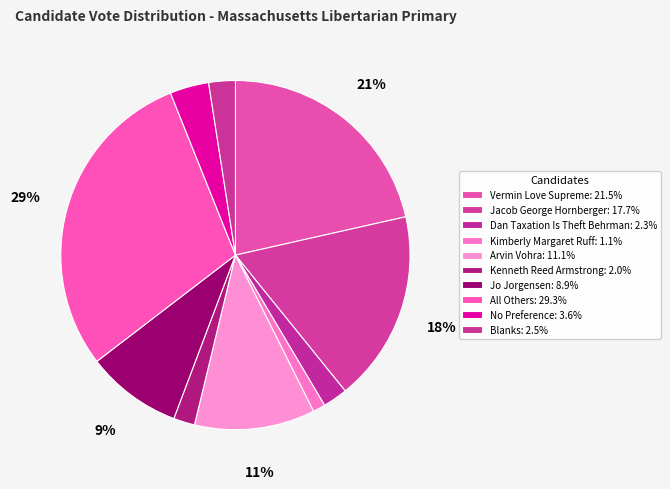

How many segments does this pie chart have?

10